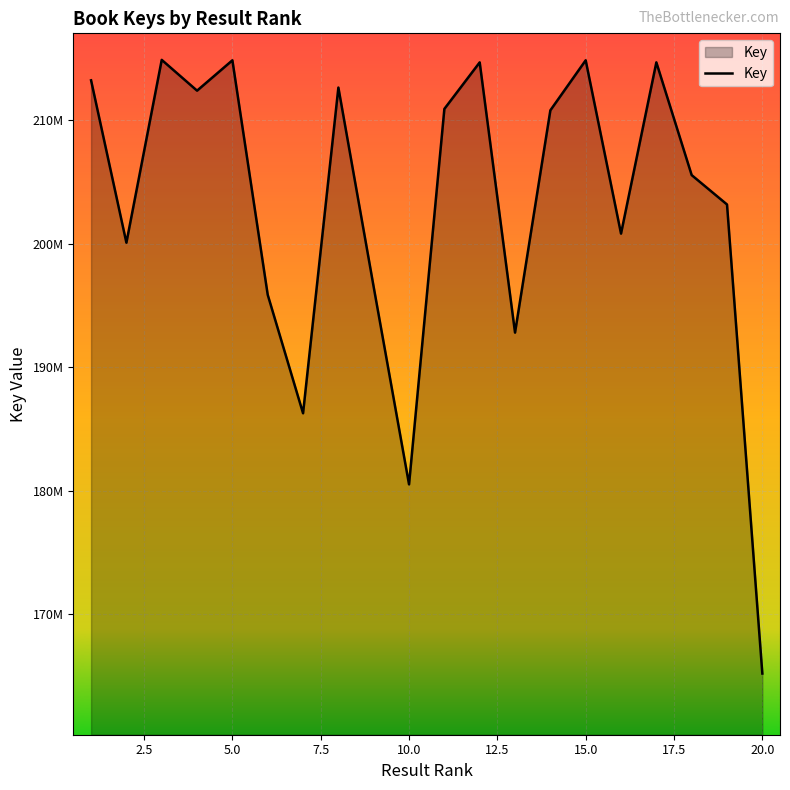

Does the chart have visible grid lines?

Yes